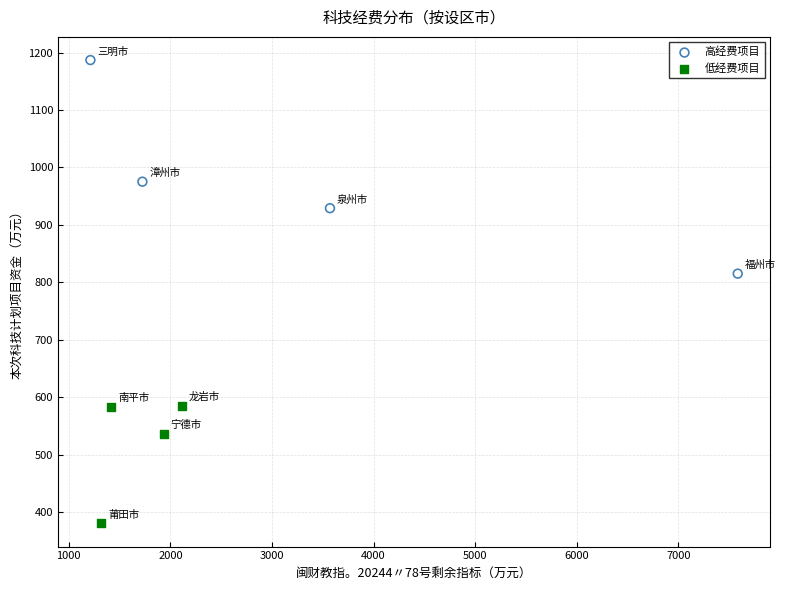

Which series reaches the maximum Y coordinate?

高经费项目